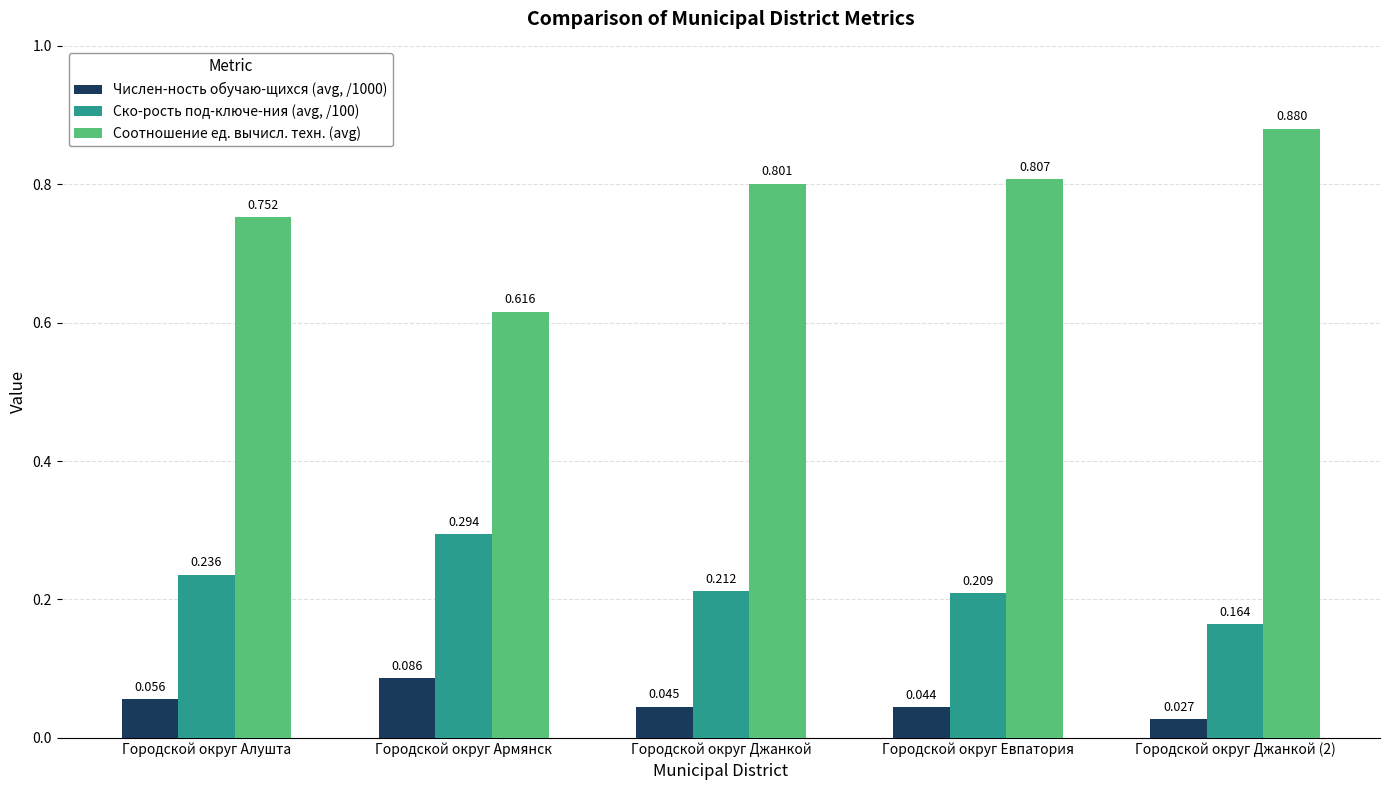

Between Городской округ Алушта and Городской округ Евпатория, which series saw the biggest shift?

Соотношение ед. вычисл. техн. (avg)